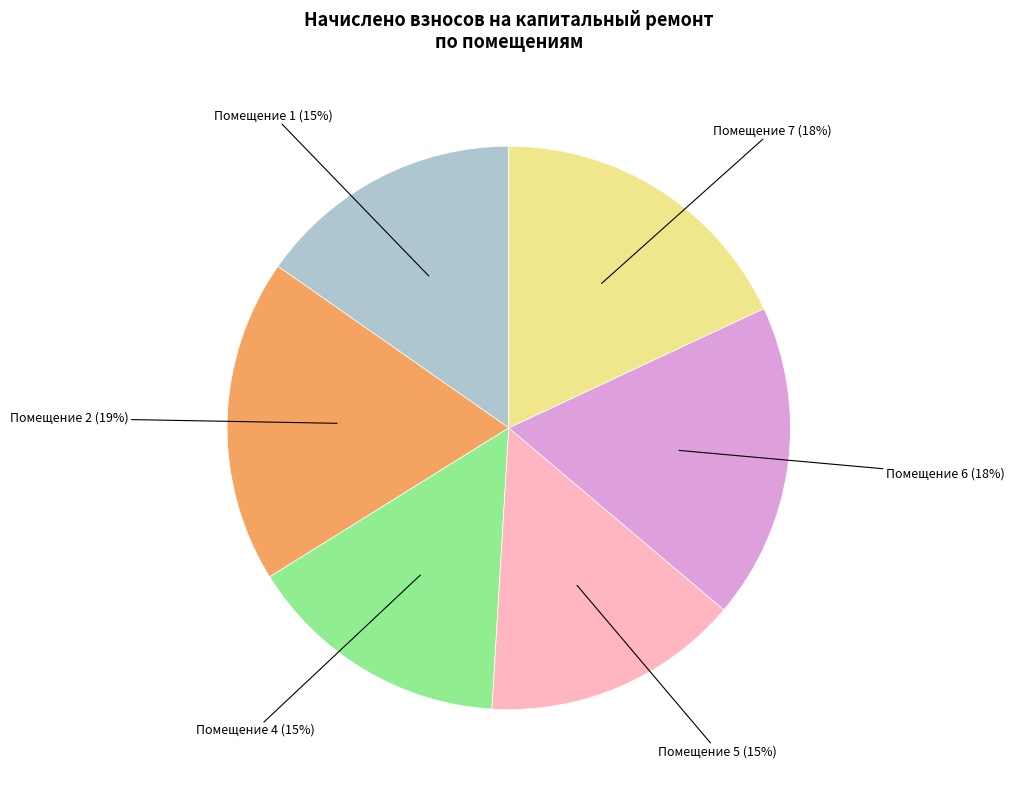

To the nearest percent, what is the average slice percentage?

17%